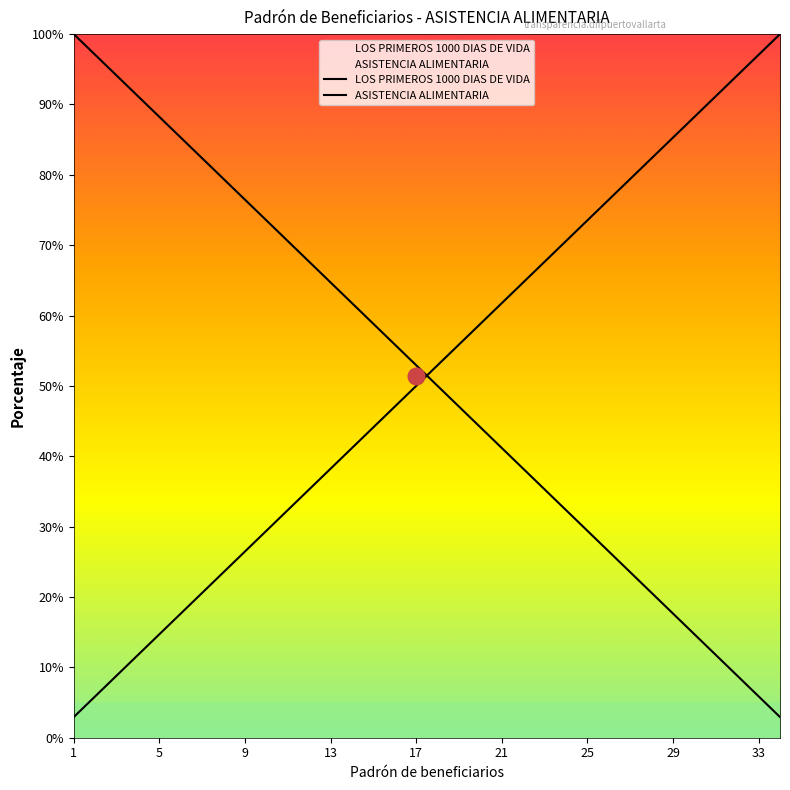

The value of ASISTENCIA ALIMENTARIA at 26 is 6.8. True or false?

False